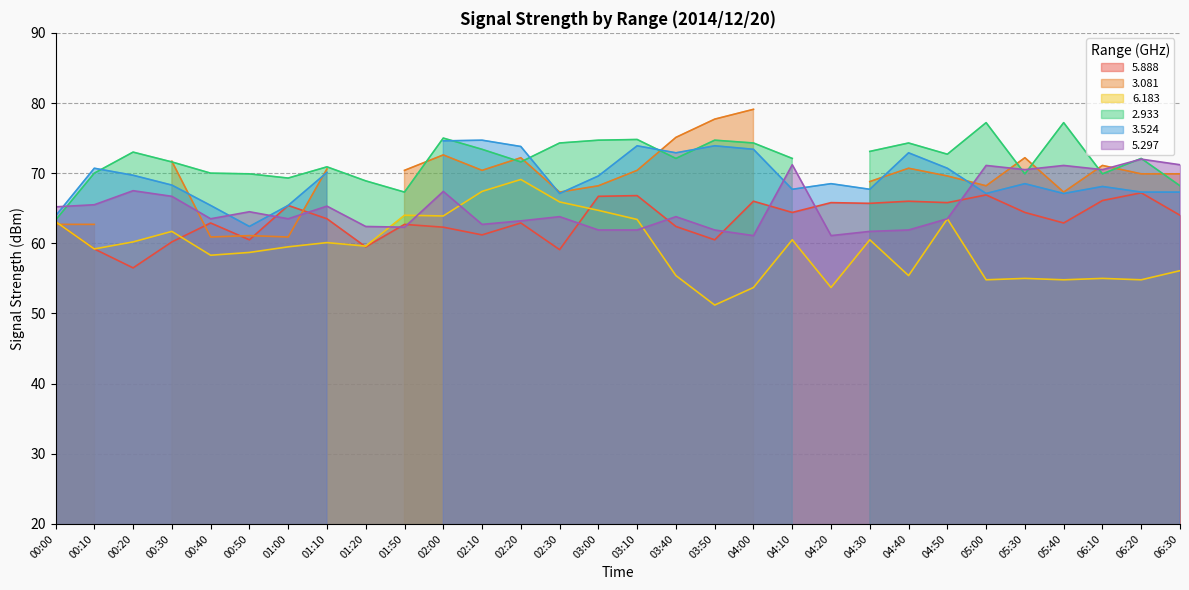

Where is 5.297 nearest to the value 66?

00:10